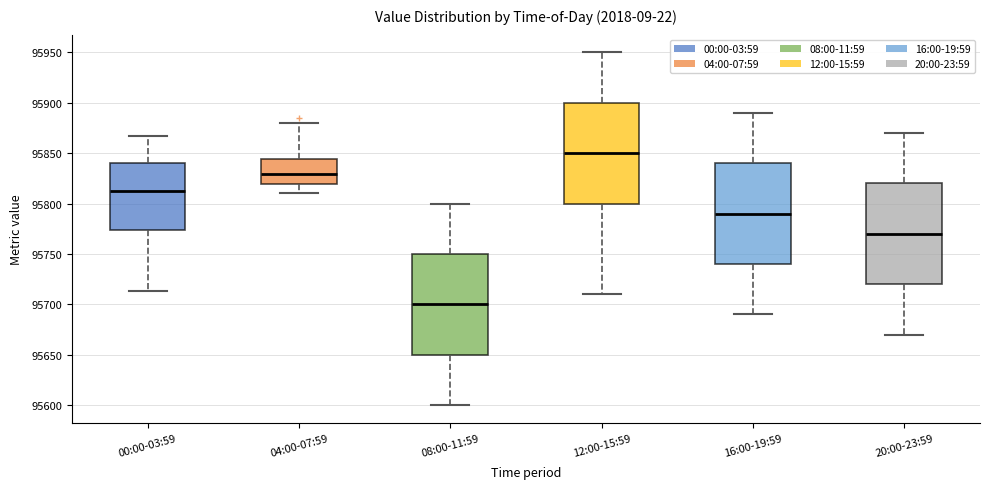

Reading left to right, read every box against the y-axis: the position of its median line, the range the box covers, and the ends of its whiskers. The values are not printed on the chart, so give them approximately, as read against the axis.

00:00-03:59: median 95815, box 95775 to 95840, whiskers 95715 to 95865
04:00-07:59: median 95830, box 95820 to 95845, whiskers 95810 to 95880
08:00-11:59: median 95700, box 95650 to 95750, whiskers 95600 to 95800
12:00-15:59: median 95850, box 95800 to 95900, whiskers 95710 to 95950
16:00-19:59: median 95790, box 95740 to 95840, whiskers 95690 to 95890
20:00-23:59: median 95770, box 95720 to 95820, whiskers 95670 to 95870